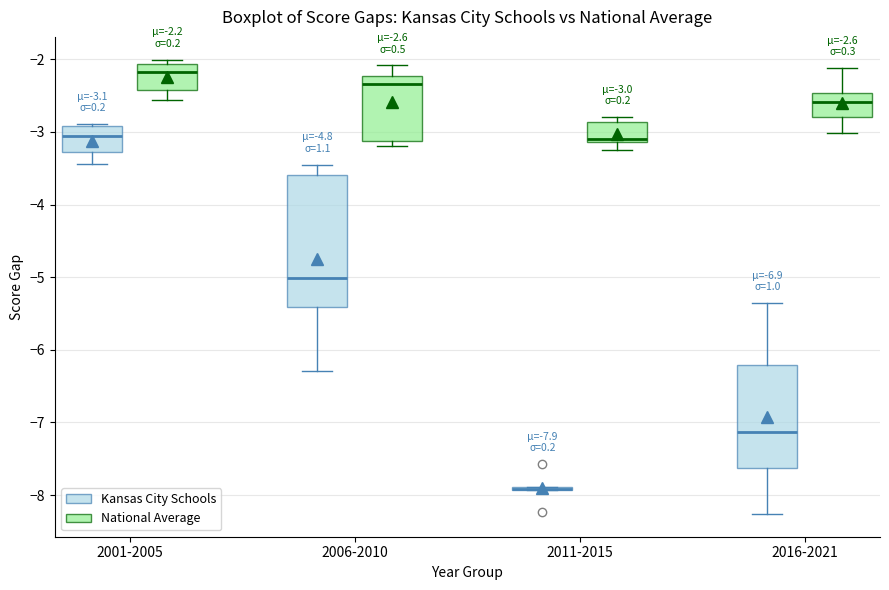

Comparing the boxes themselves (not the whiskers), which one is the tallest?

2006-2010 (Kansas City Schools)